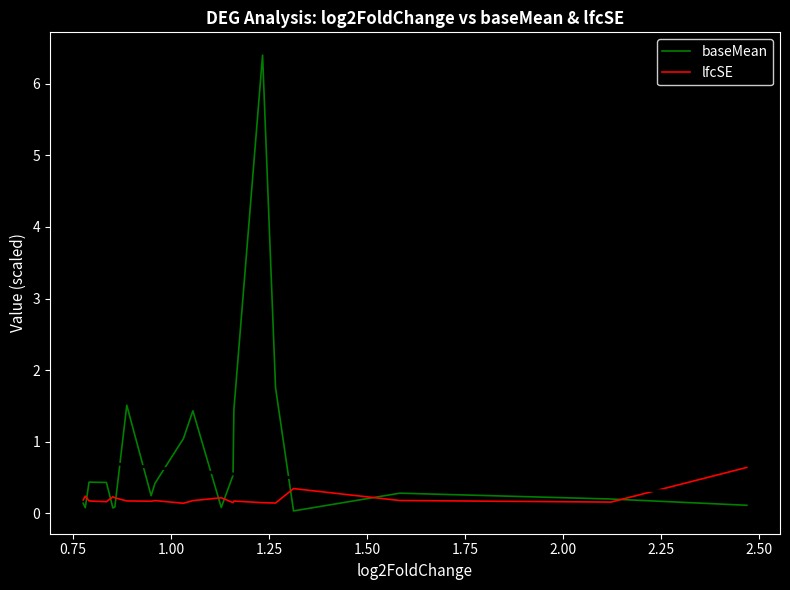

Which series has the largest total across all categories?

baseMean